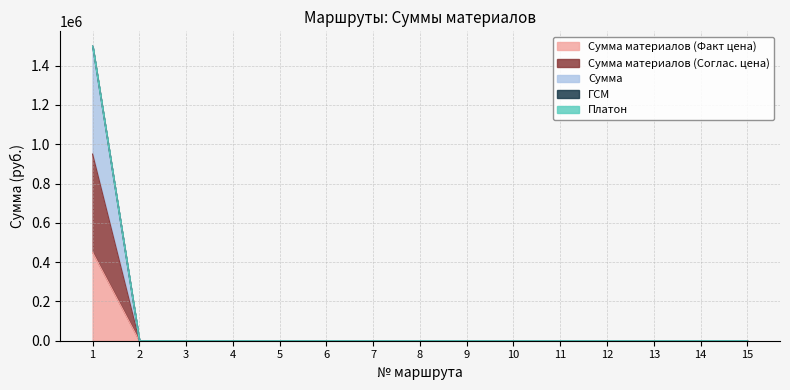

Which category has the highest value in the Сумма материалов (Факт цена) series?

1